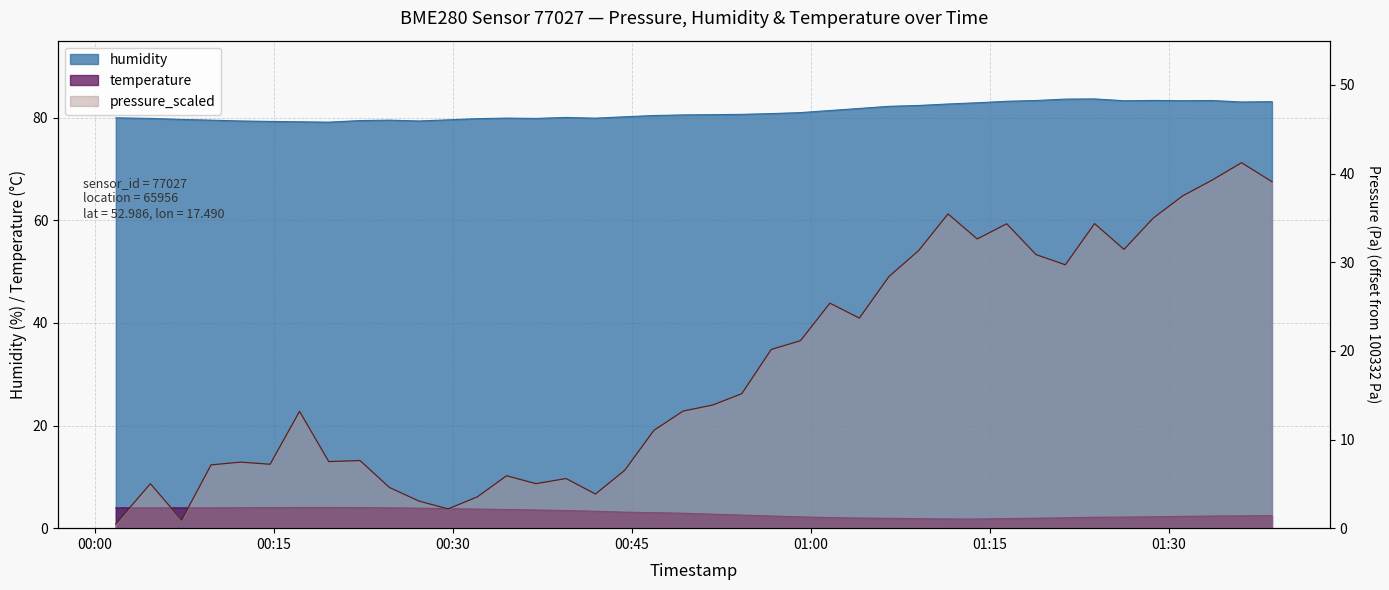

Rank the series by their maximum value, from highest to lowest.

humidity, pressure_scaled, temperature